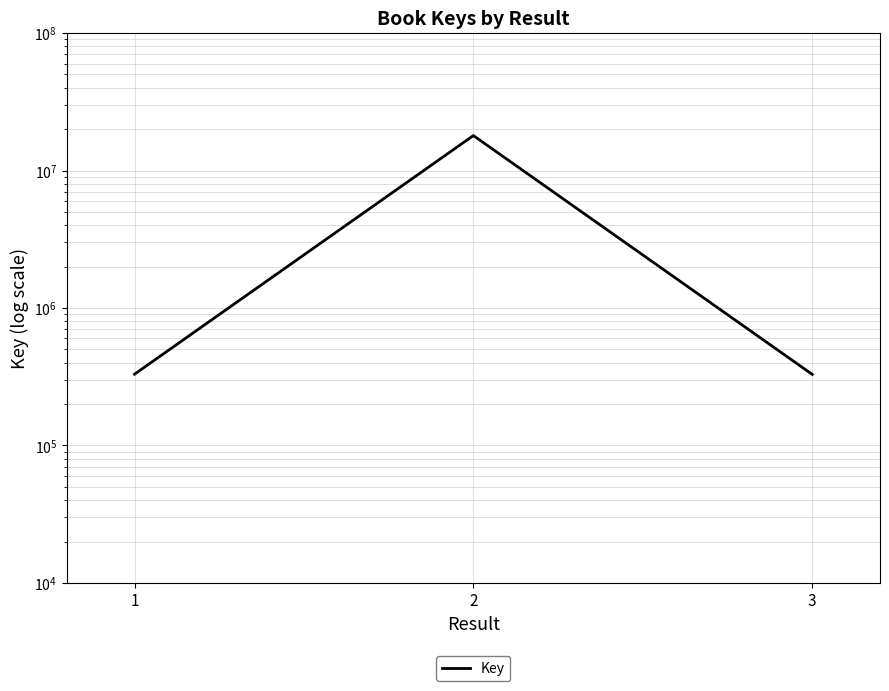

What is the change in value from 1 to 2?

+17622558